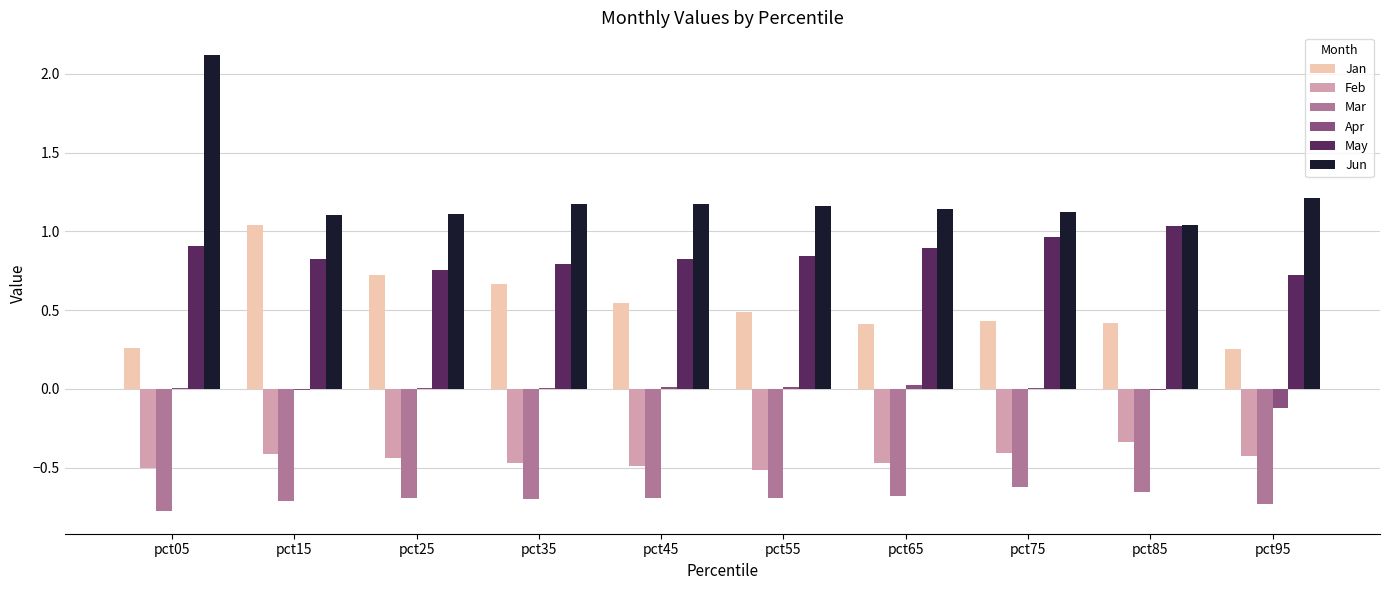

Is the value of May at pct35 greater than the value of Apr at pct15?

Yes